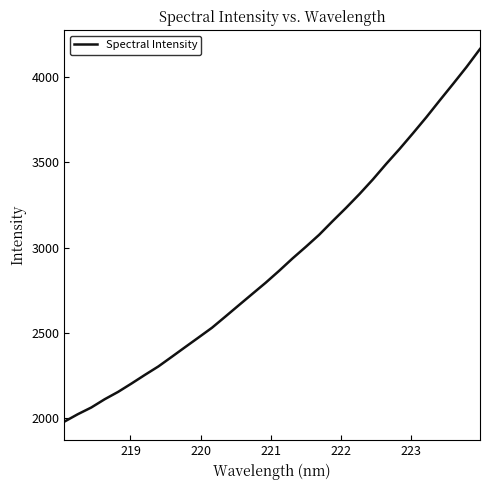

Count the number of categories in the chart.

32